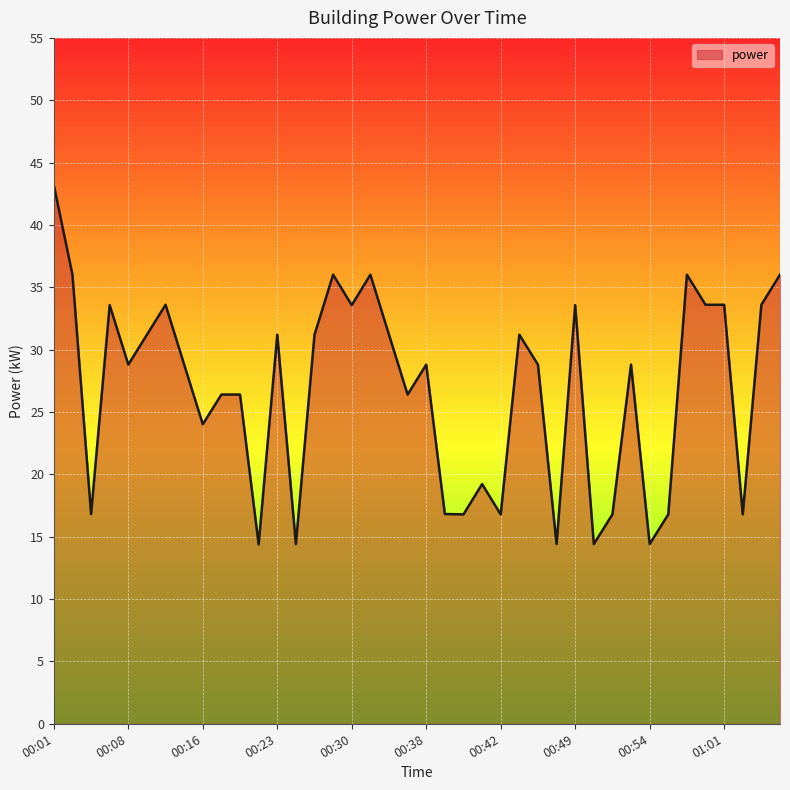

What is the greatest value displayed?

43.2